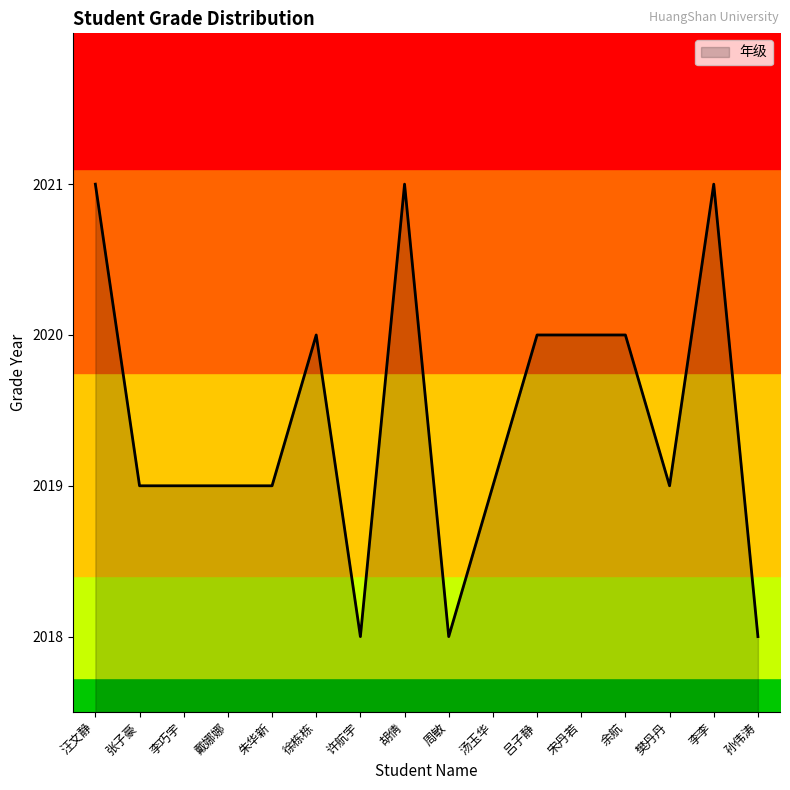

What is the difference between the values at 许航宇 and 宋丹若?

2